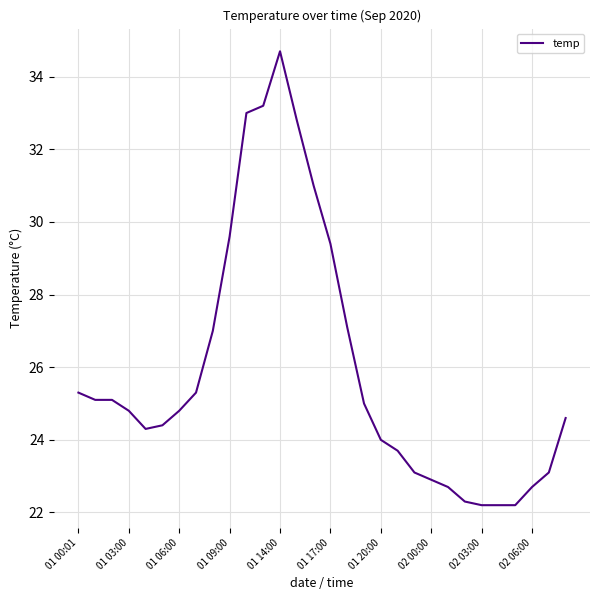

What is the difference between the maximum and minimum values?

12.5